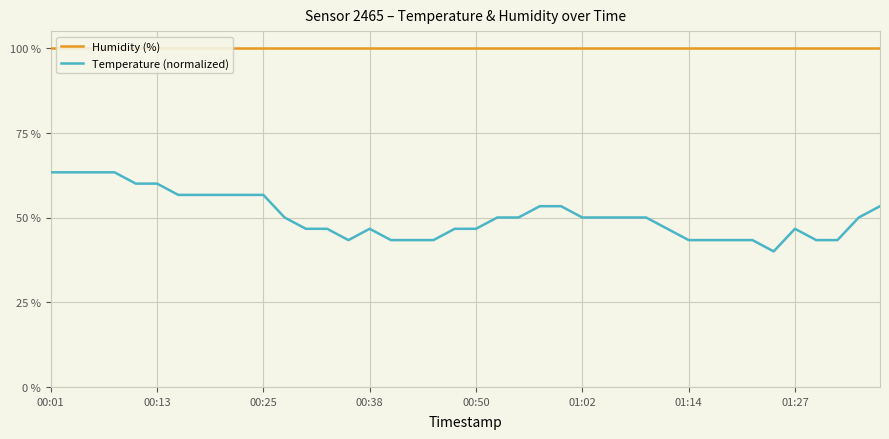

What is the value of the Temperature (normalized) point at the 27th from the left?

50.0